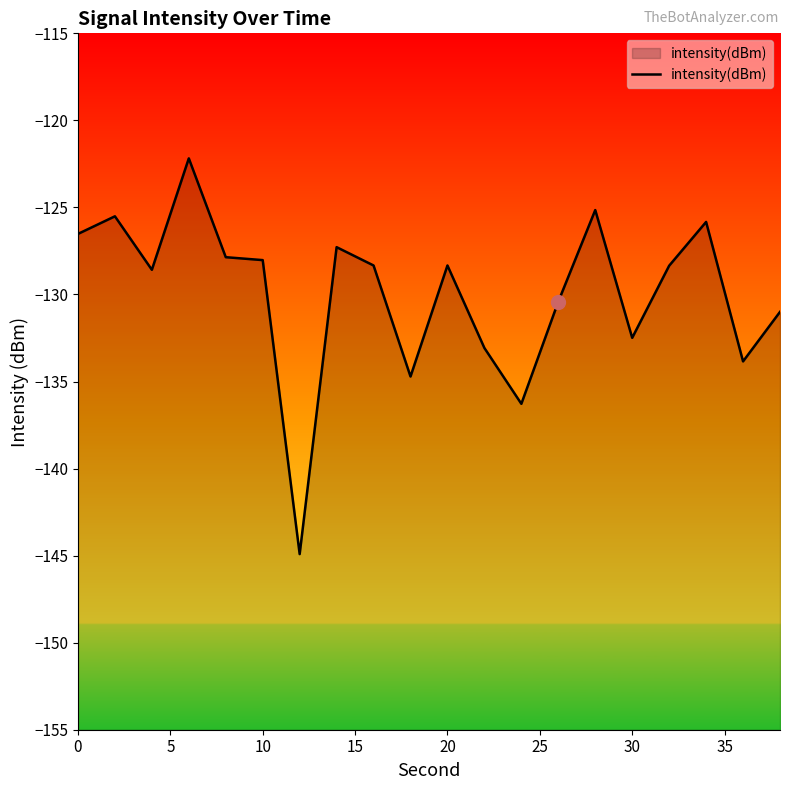

What is the difference between the maximum and minimum values?

22.7